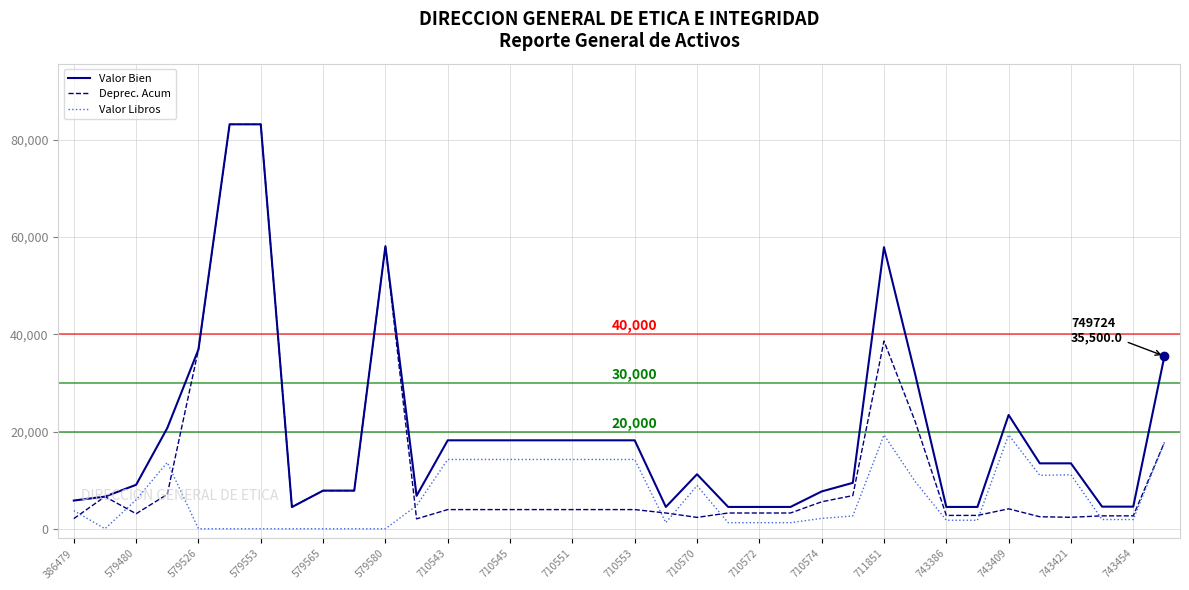

Which series has the widest spread of values?

Deprec. Acum